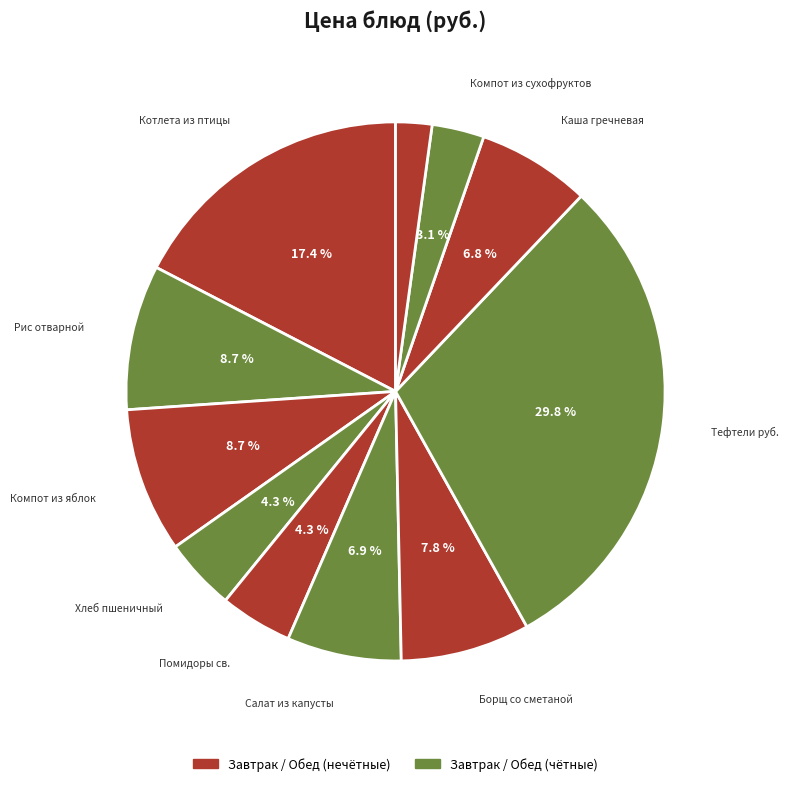

How many segments does this pie chart have?

11